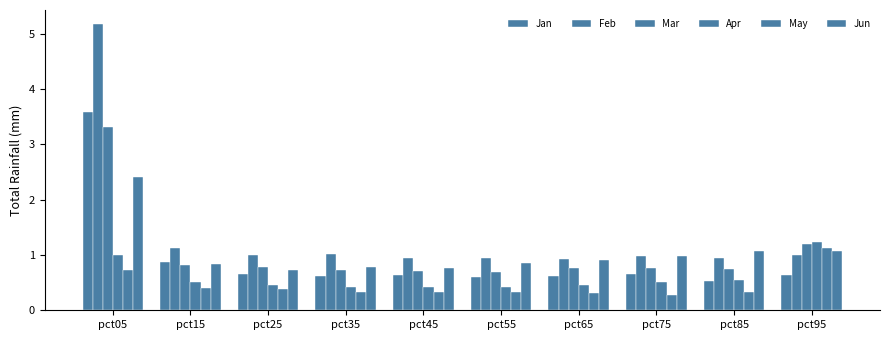

What is the approximate value of Jan at pct15?

0.9